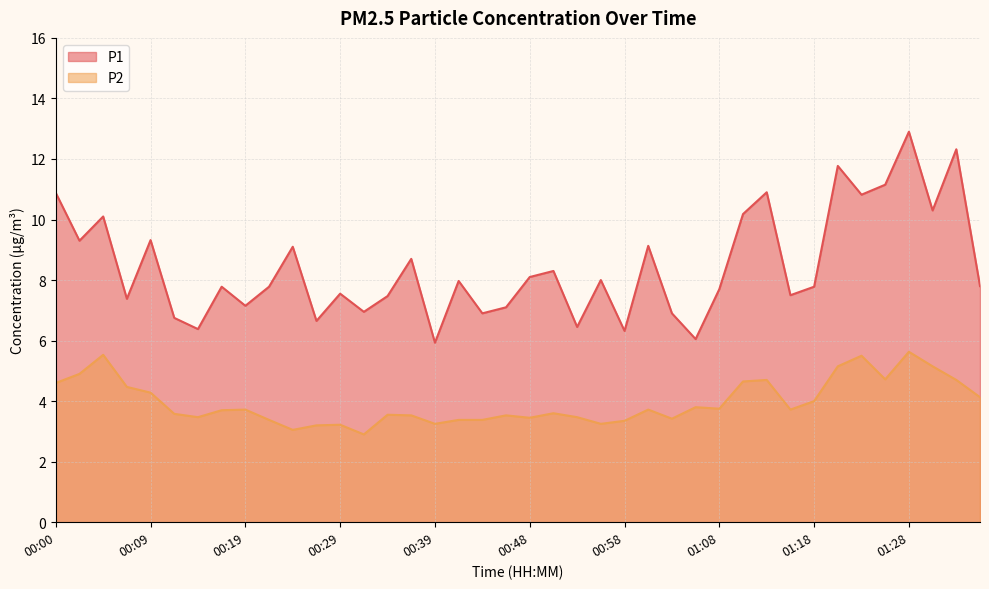

Which series has the largest total across all categories?

P1